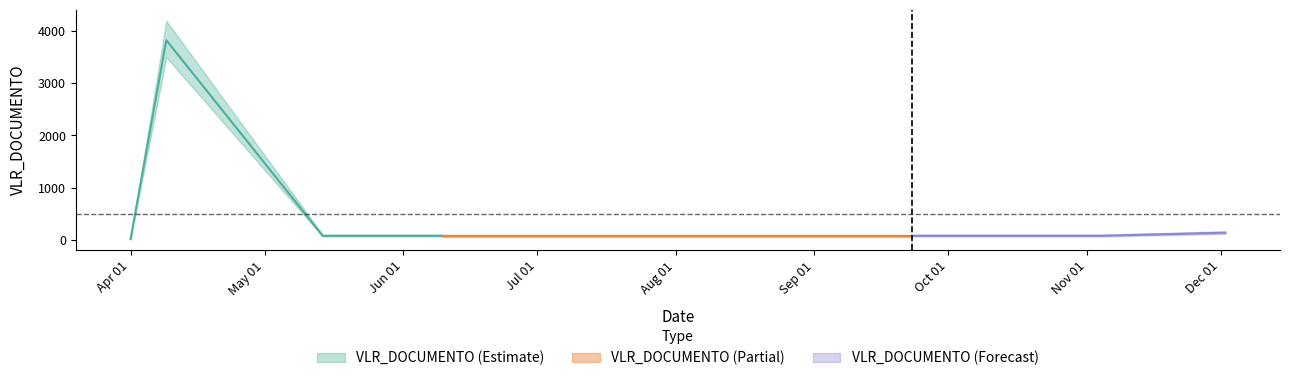

Rank the categories by value from lowest to highest.

2021-04-01, 2021-05-14, 2021-06-10, 2021-08-03, 2021-08-24, 2021-09-23, 2021-11-04, 2021-12-02, 2021-04-09